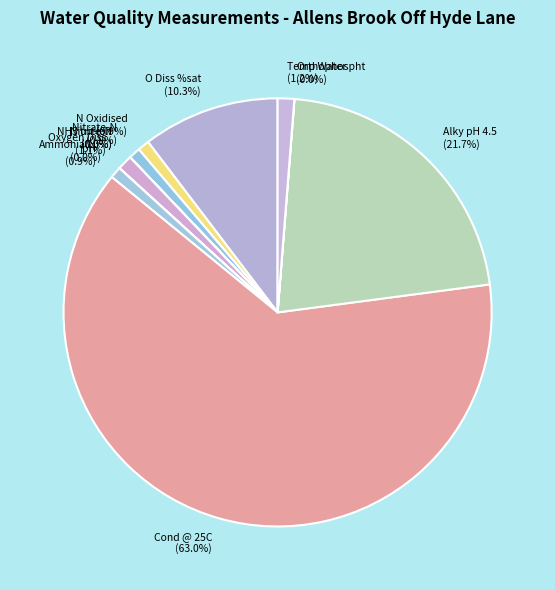

Approximately how many times larger is the value at Temp Water compared to N Oxidised?

1.4